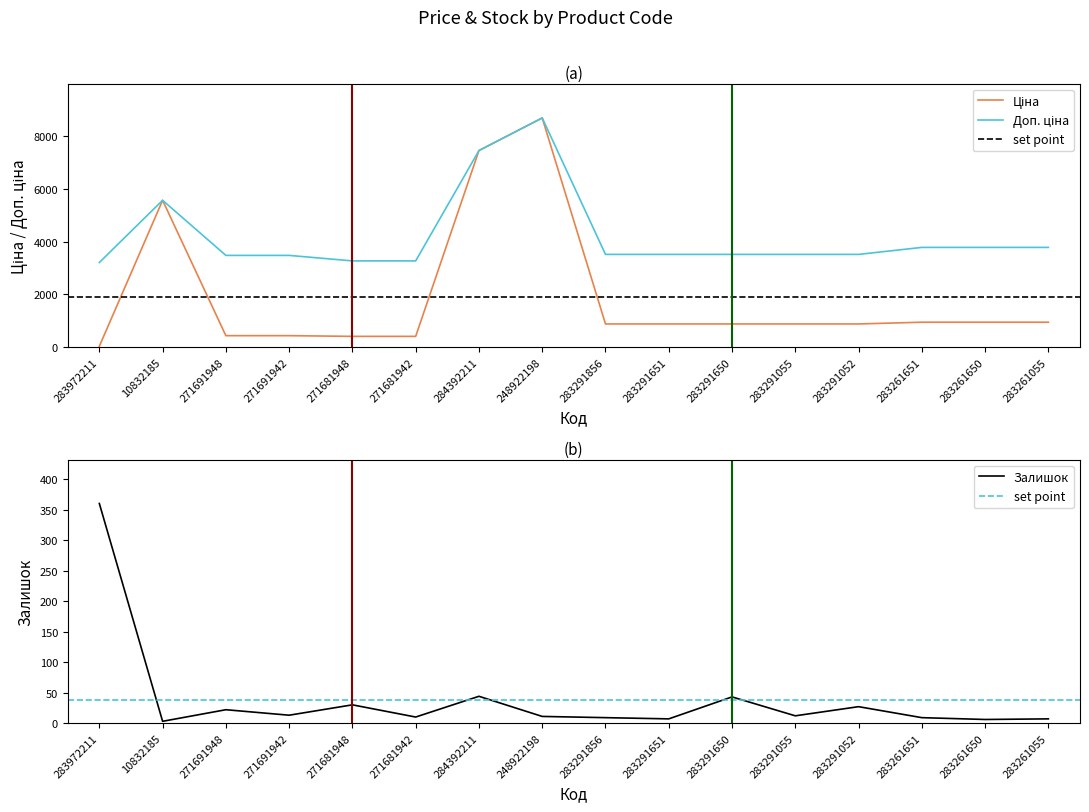

What is the difference between the second highest and minimum values in the Залишок series?

41